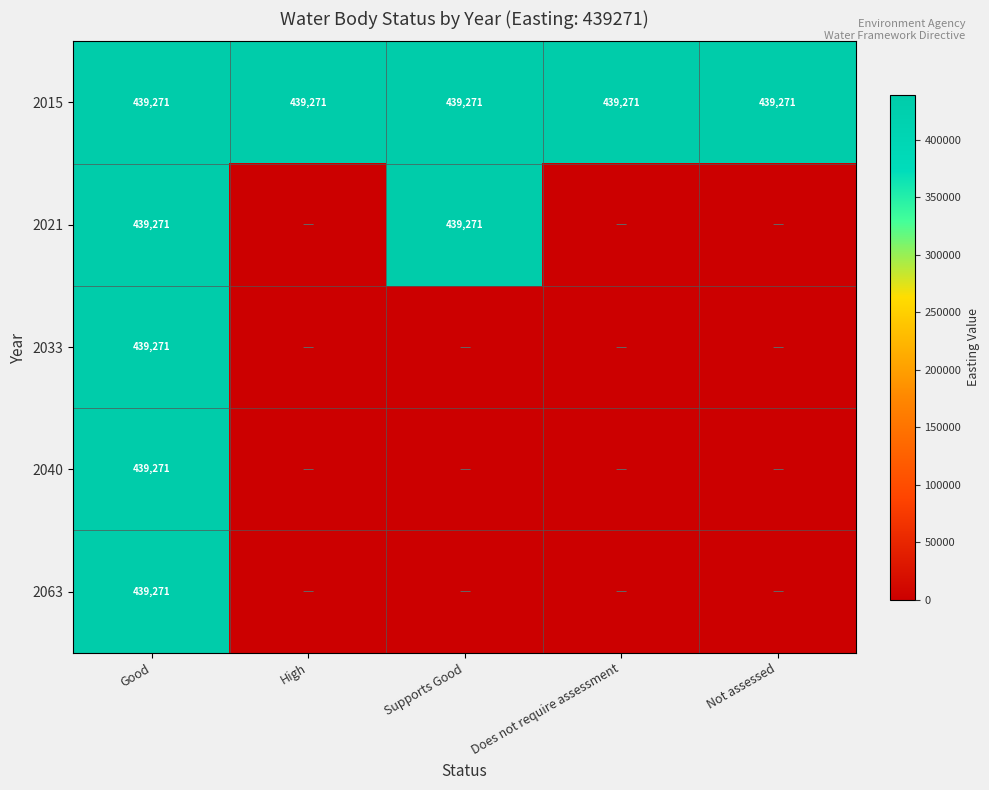

What is the sum of all 2015 values?

2196355